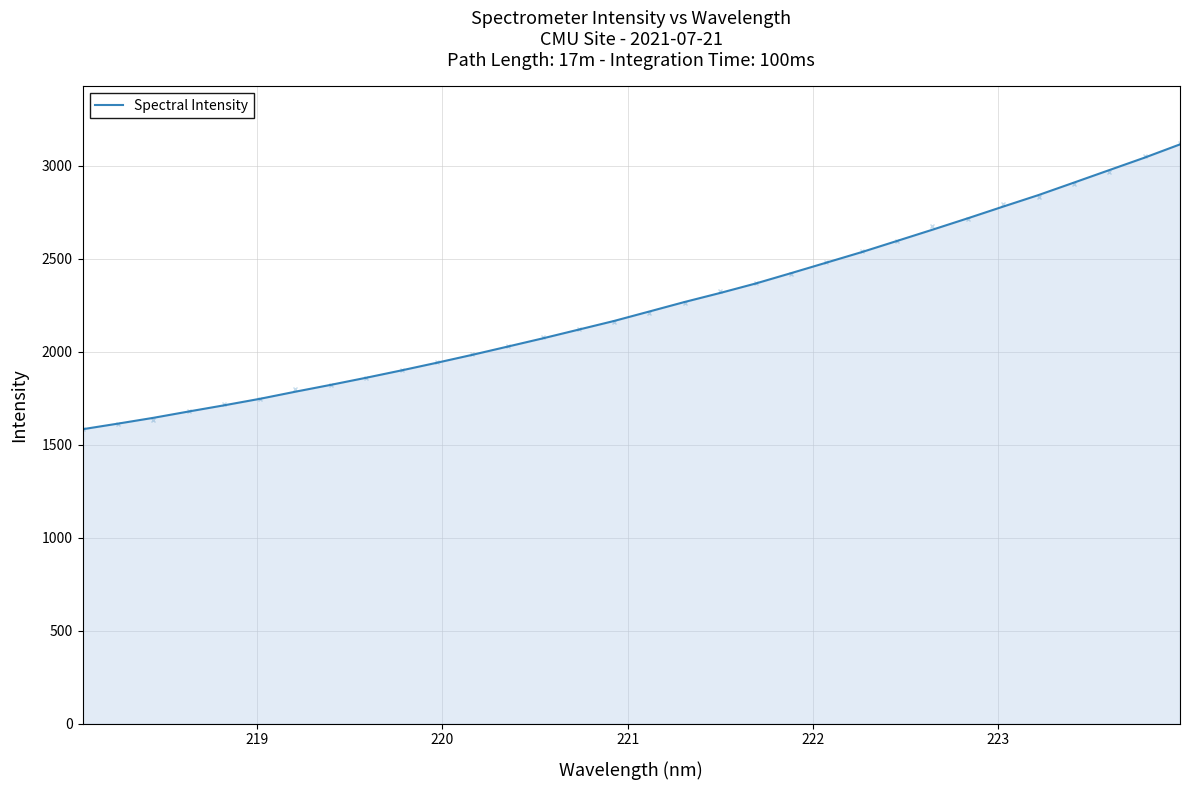

What is the label of the 7th point from the right?

25